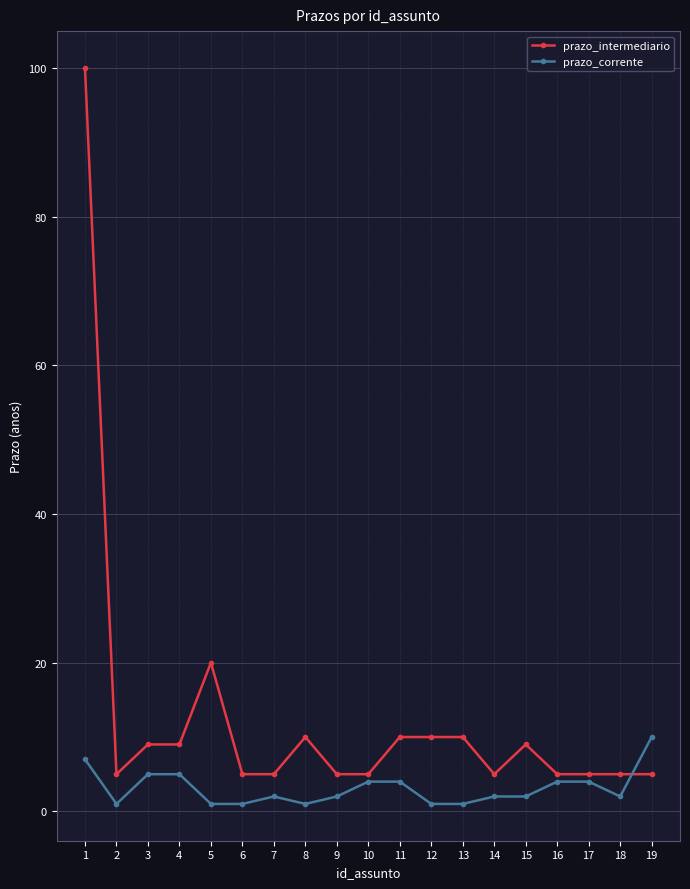

Reading left to right, what are all the values shown in this chart?

prazo_intermediario: 1=100	2=5	3=9	4=9	5=20	6=5	7=5	8=10	9=5	10=5	11=10	12=10	13=10	14=5	15=9	16=5	17=5	18=5	19=5
prazo_corrente: 1=7	2=1	3=5	4=5	5=1	6=1	7=2	8=1	9=2	10=4	11=4	12=1	13=1	14=2	15=2	16=4	17=4	18=2	19=10